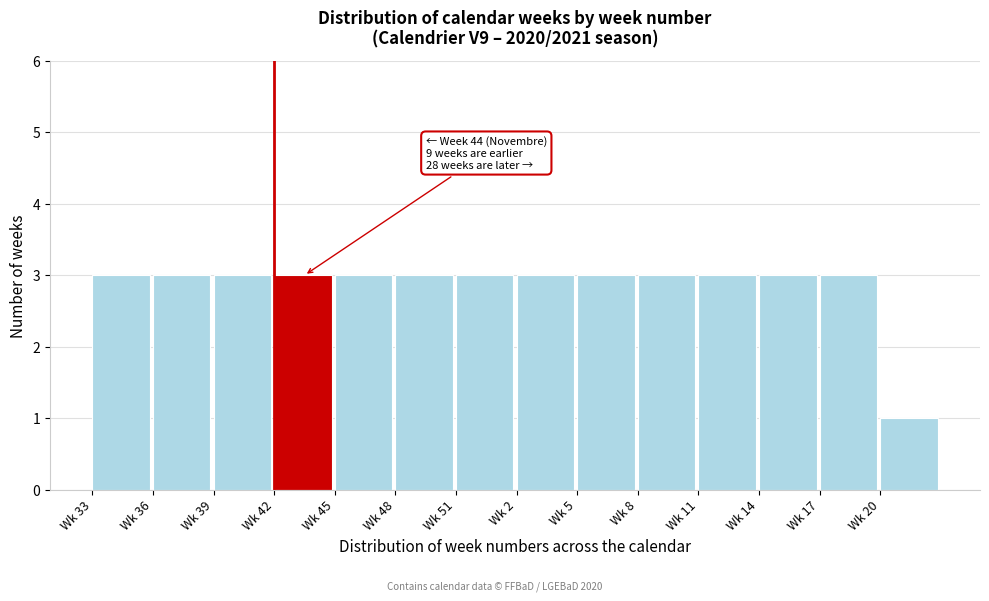

Reading right to left, list all the values displayed in this chart.

Wk 20=1	Wk 17=3	Wk 14=3	Wk 11=3	Wk 8=3	Wk 5=3	Wk 2=3	Wk 51=3	Wk 48=3	Wk 45=3	Wk 42=3	Wk 39=3	Wk 36=3	Wk 33=3